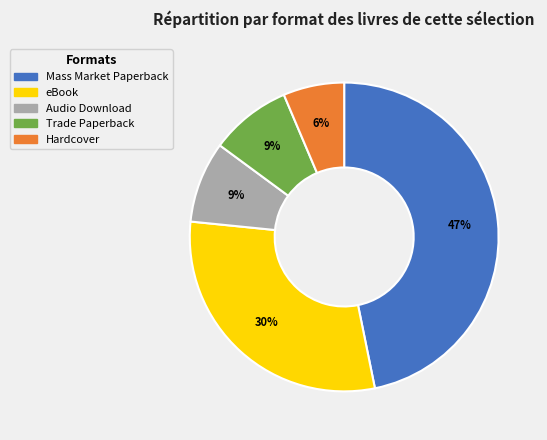

To the nearest percent, what percentage of the pie is Mass Market Paperback?

47%